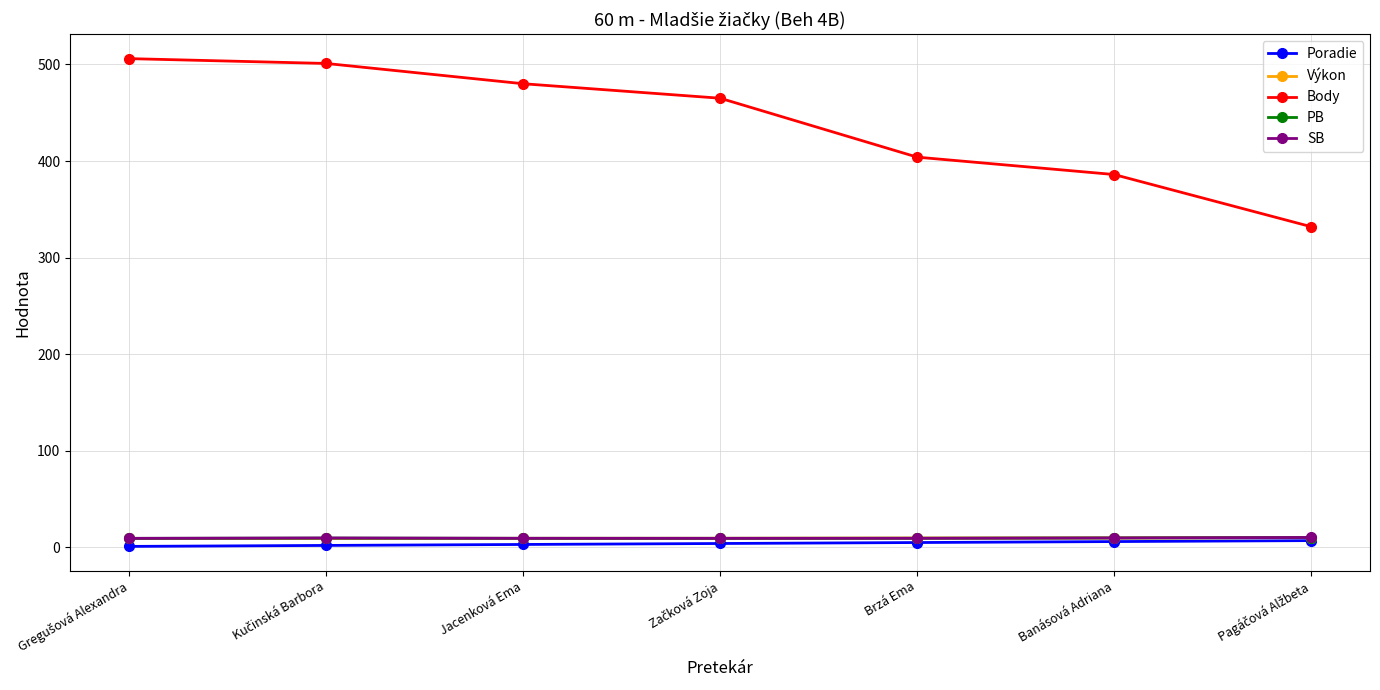

What is the difference between the maximum and minimum values in the SB series?

0.9